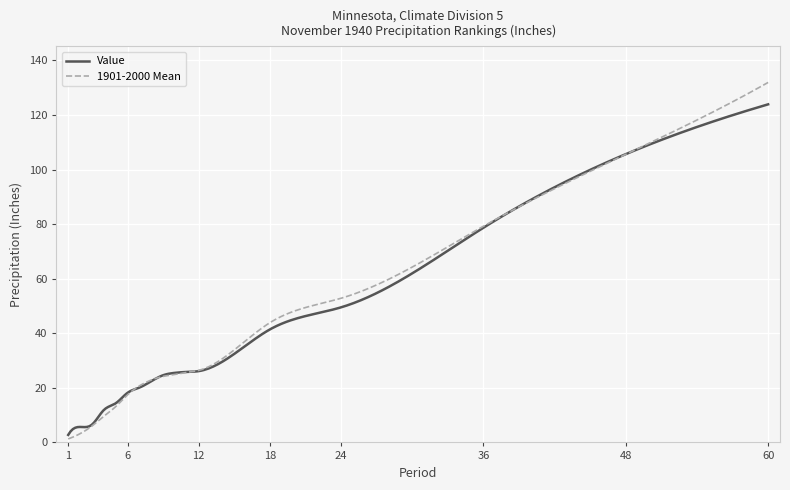

What is the greatest value displayed?

131.9